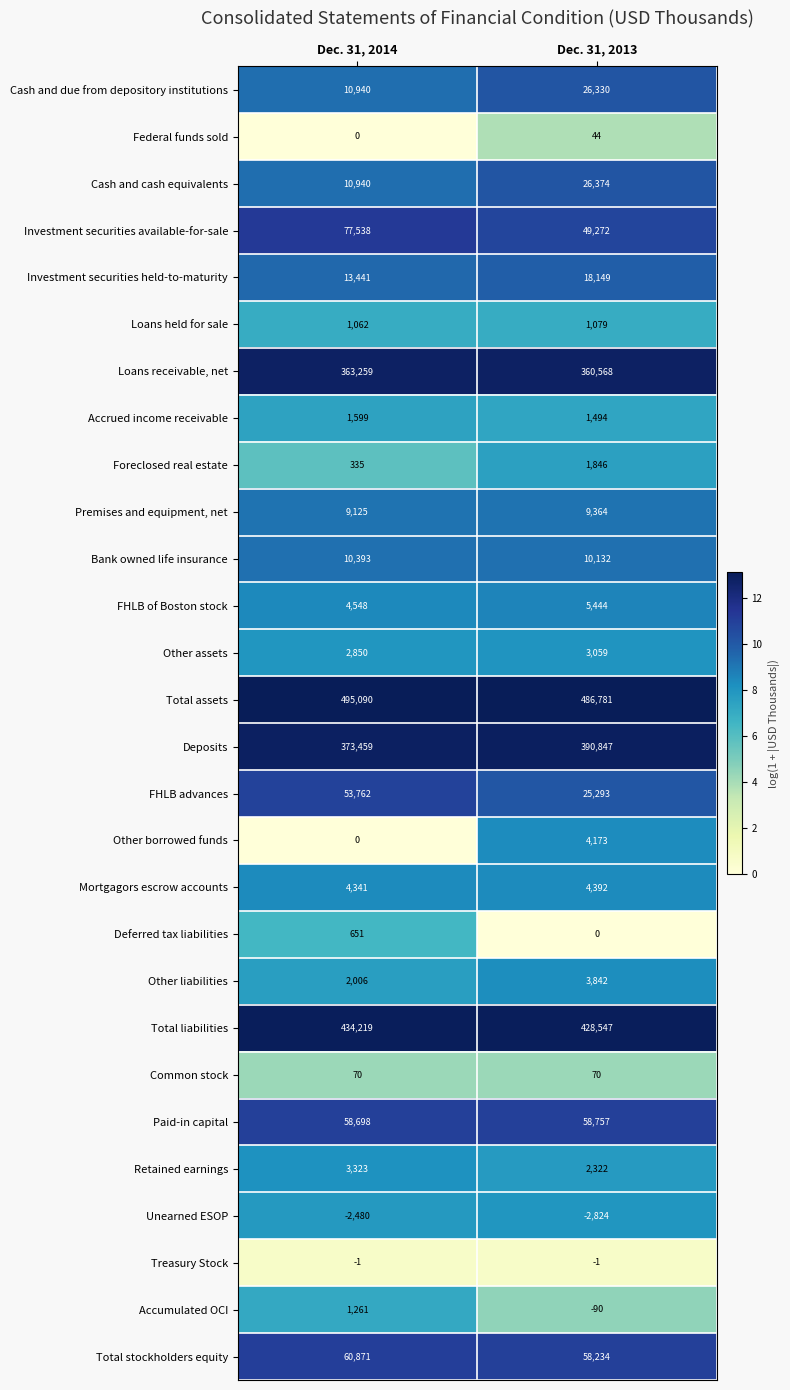

At which label is Loans receivable, net closest to 361913?

Dec. 31, 2013